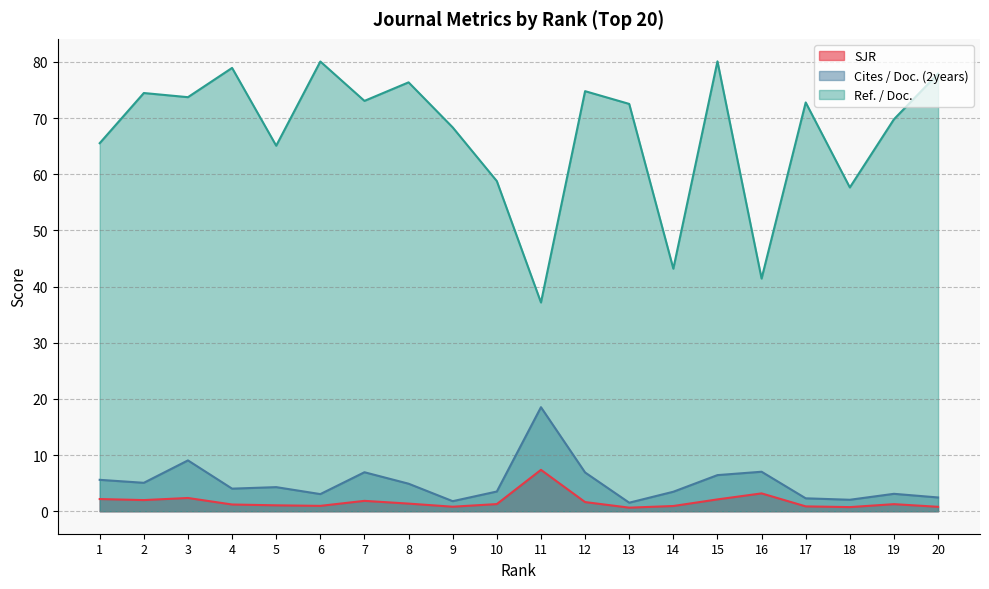

How many interior local peaks does the Ref. / Doc. series have?

7